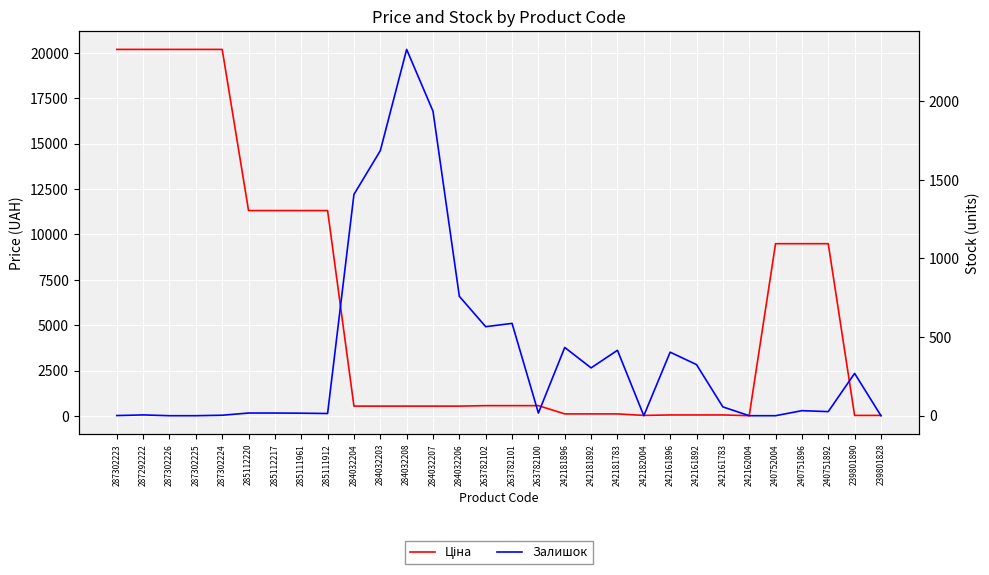

What is the approximate value of Залишок at 242181783?

416.0